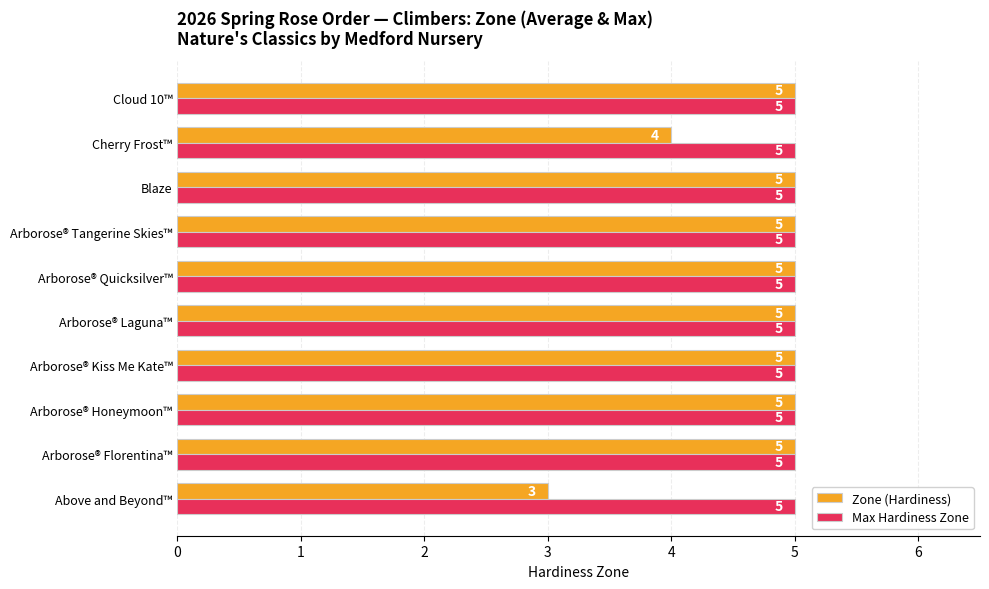

What are all the series names shown in the legend?

Zone (Hardiness), Max Hardiness Zone